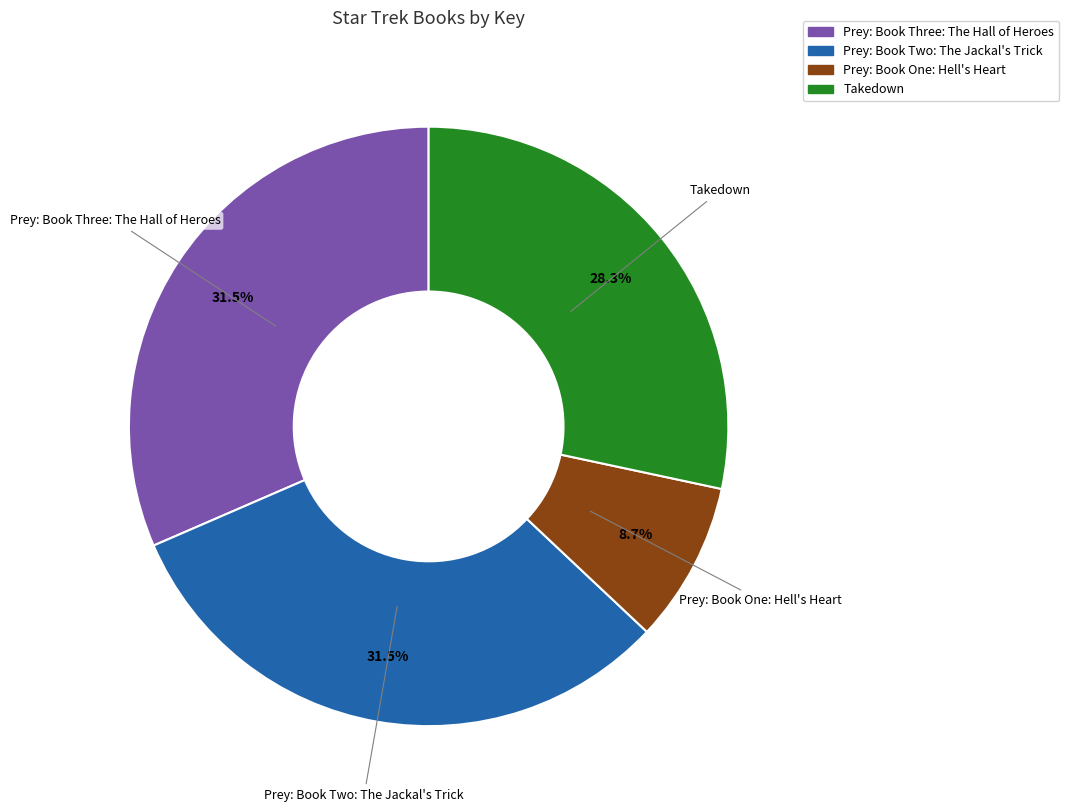

Which category has the smallest portion of the pie?

Prey: Book One: Hell's Heart